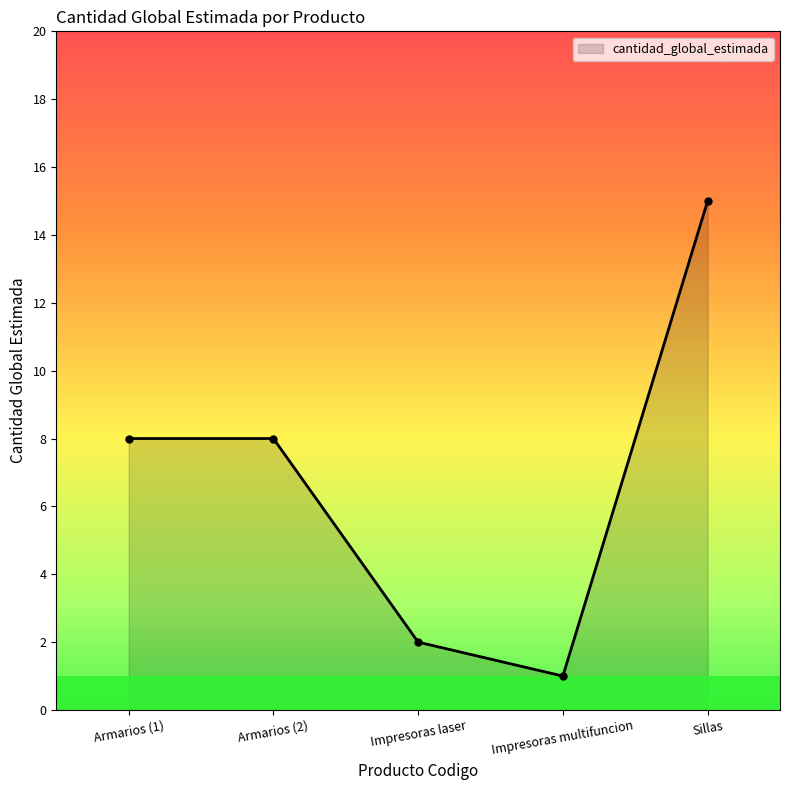

What is the value of the cantidad_global_estimada point at the 4th from the left?

1